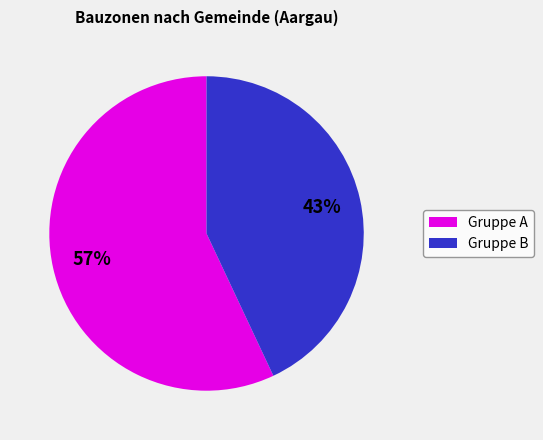

To the nearest percent, what is the average slice percentage?

50%